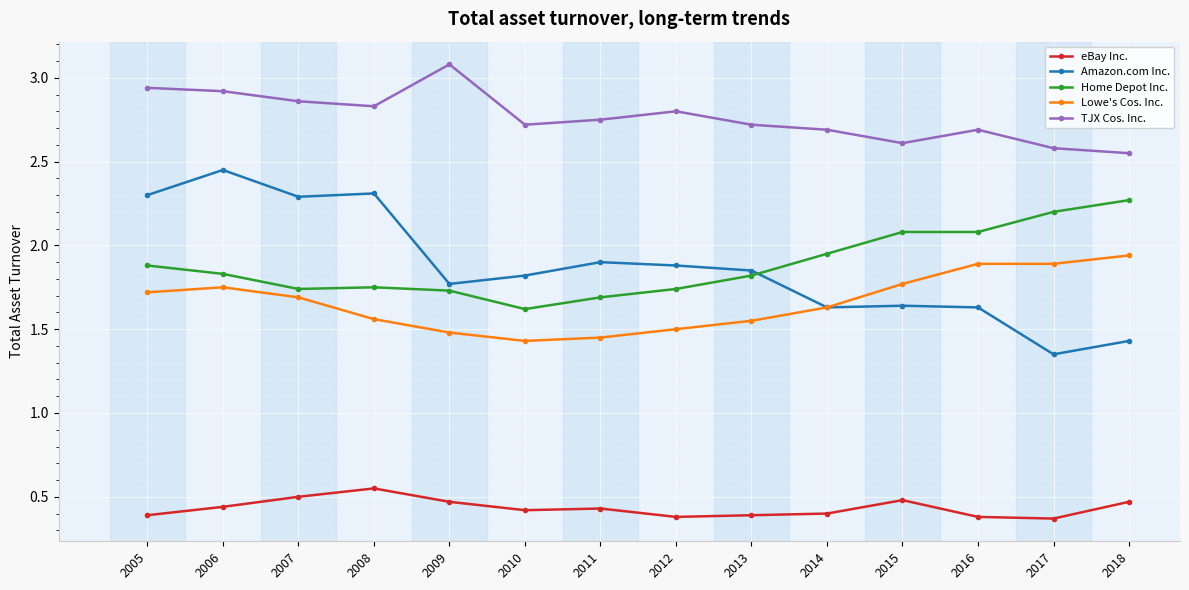

True or false: Lowe's Cos. Inc. and eBay Inc. cross at least once.

False